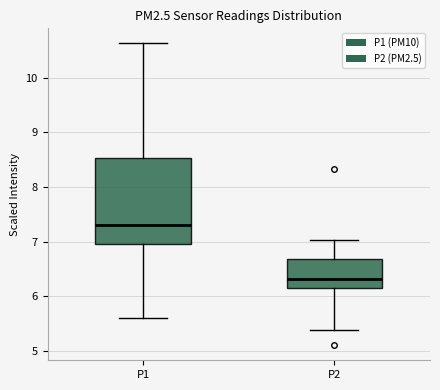

Where does the lower whisker of the box for P1 end on the y-axis? The values are not printed on the chart, so give them approximately, as read against the axis.

5.6